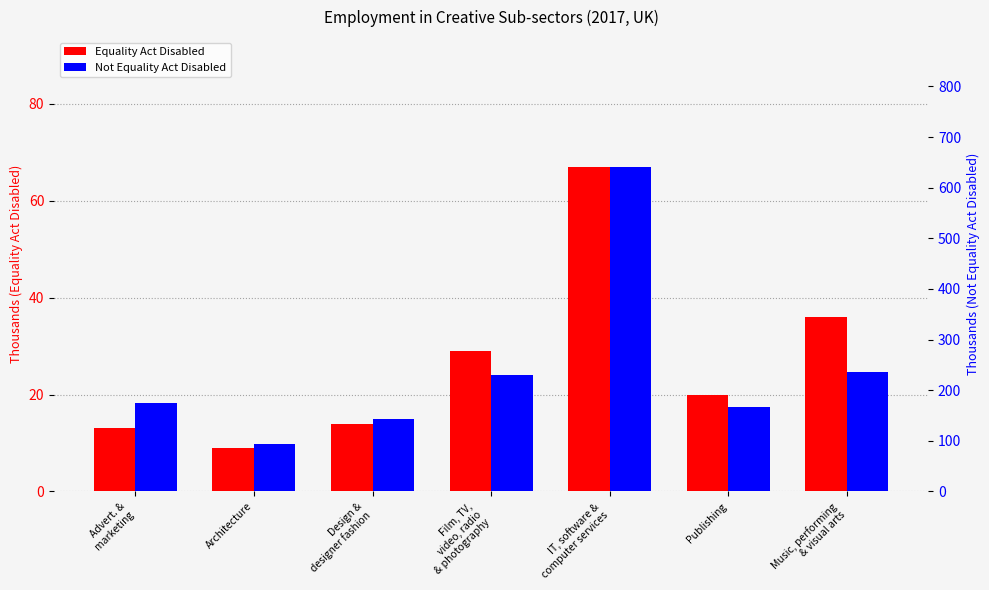

At which category does the chart reach its minimum across all series?

Architecture